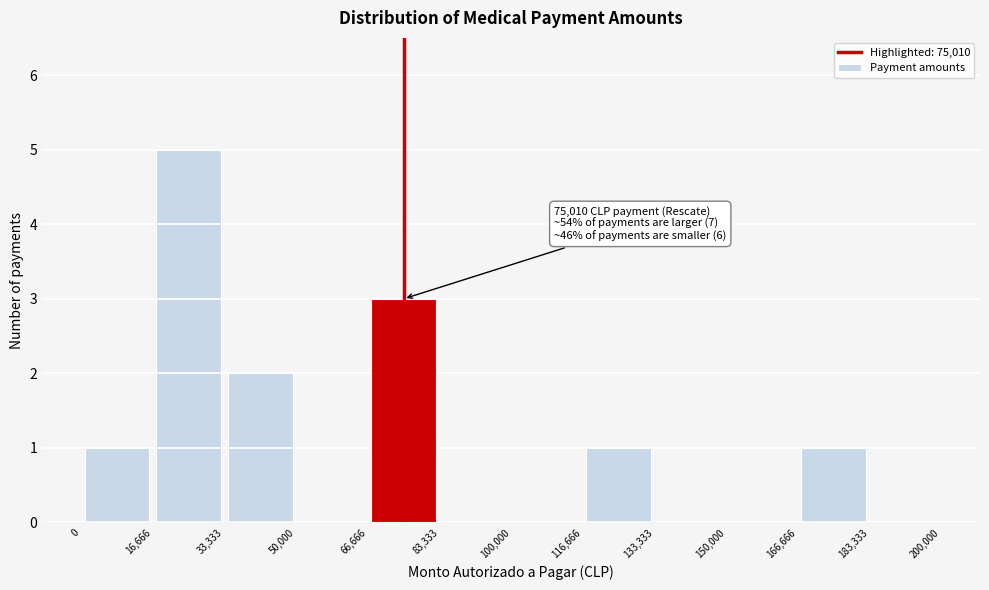

Over which range of the x-axis is the bar tallest?

16,666 to 33,333